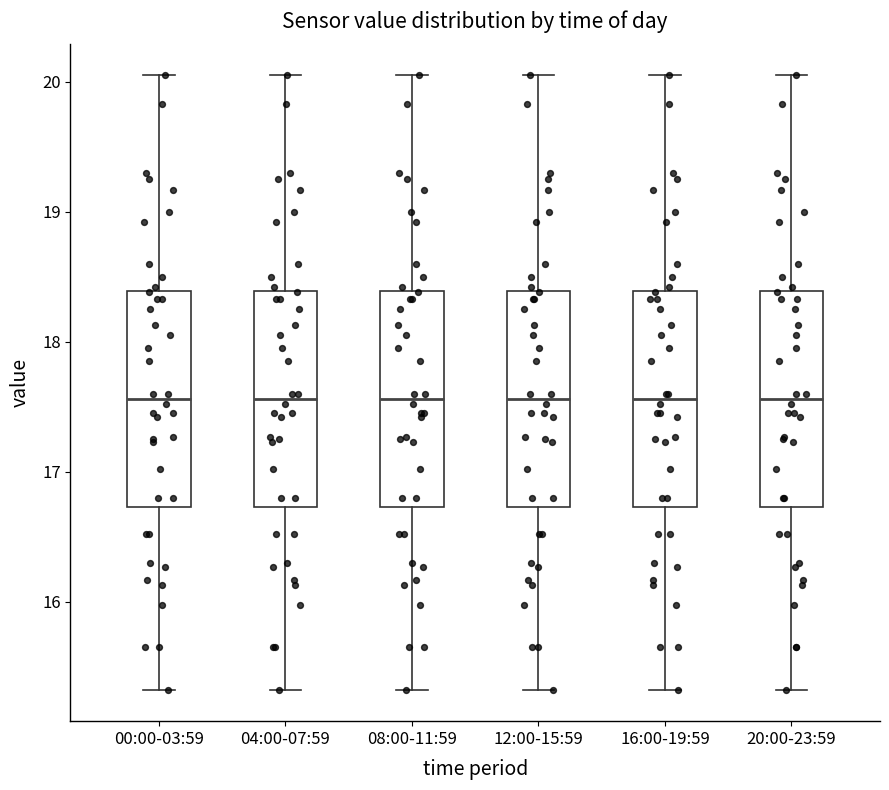

Reading left to right, read every box against the y-axis: the position of its median line, the range the box covers, and the ends of its whiskers. The values are not printed on the chart, so give them approximately, as read against the axis.

00:00-03:59: median 17.6, box 16.7 to 18.4, whiskers 15.3 to 20.1
04:00-07:59: median 17.6, box 16.7 to 18.4, whiskers 15.3 to 20.1
08:00-11:59: median 17.6, box 16.7 to 18.4, whiskers 15.3 to 20.1
12:00-15:59: median 17.6, box 16.7 to 18.4, whiskers 15.3 to 20.1
16:00-19:59: median 17.6, box 16.7 to 18.4, whiskers 15.3 to 20.1
20:00-23:59: median 17.6, box 16.7 to 18.4, whiskers 15.3 to 20.1